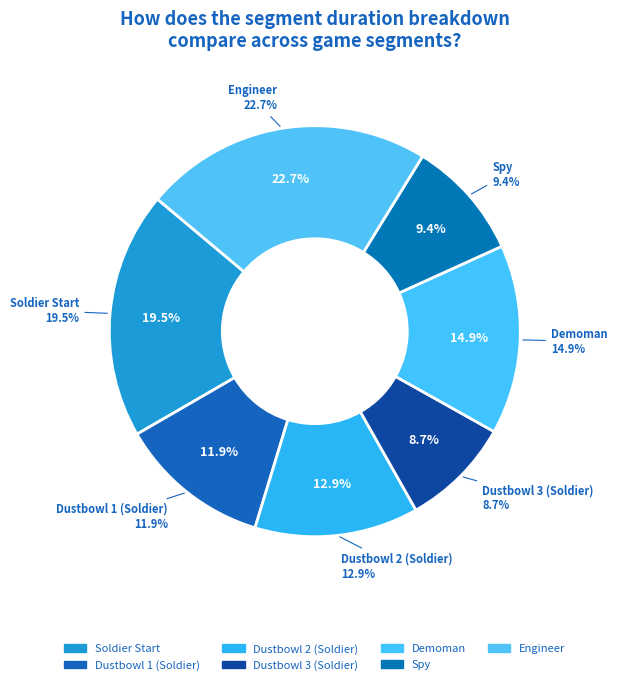

Count the number of slices in the pie.

7